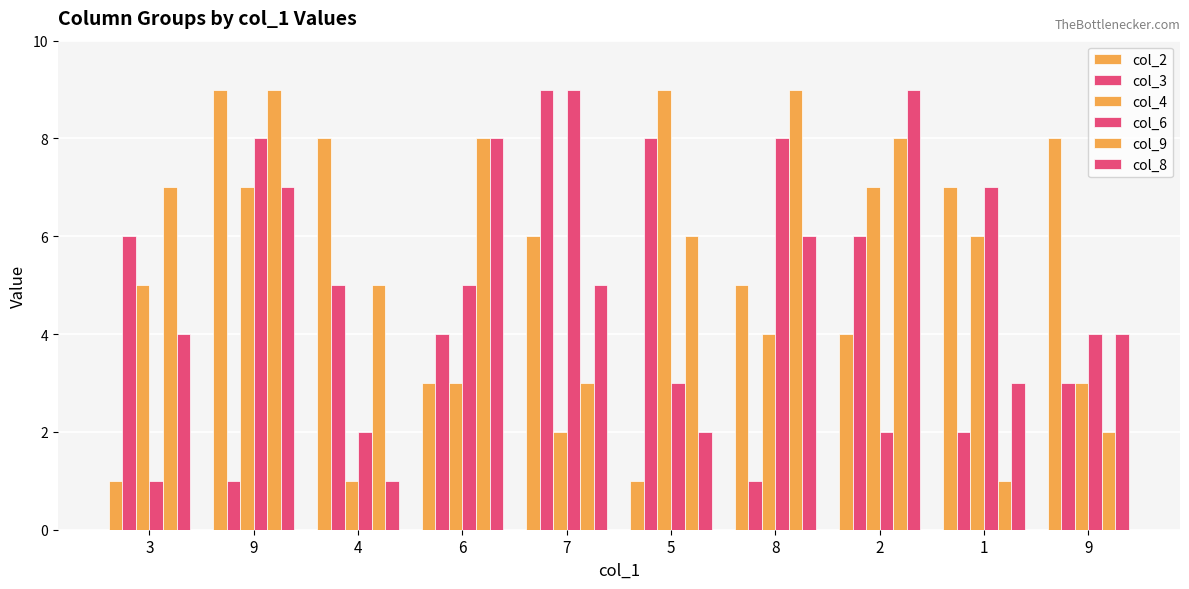

Reading left to right, extract all data points from this chart.

col_2: 3=1	9=9	4=8	6=3	7=6	5=1	8=5	2=4	1=7	9=8
col_3: 3=6	9=1	4=5	6=4	7=9	5=8	8=1	2=6	1=2	9=3
col_4: 3=5	9=7	4=1	6=3	7=2	5=9	8=4	2=7	1=6	9=3
col_6: 3=1	9=8	4=2	6=5	7=9	5=3	8=8	2=2	1=7	9=4
col_9: 3=7	9=9	4=5	6=8	7=3	5=6	8=9	2=8	1=1	9=2
col_8: 3=4	9=7	4=1	6=8	7=5	5=2	8=6	2=9	1=3	9=4